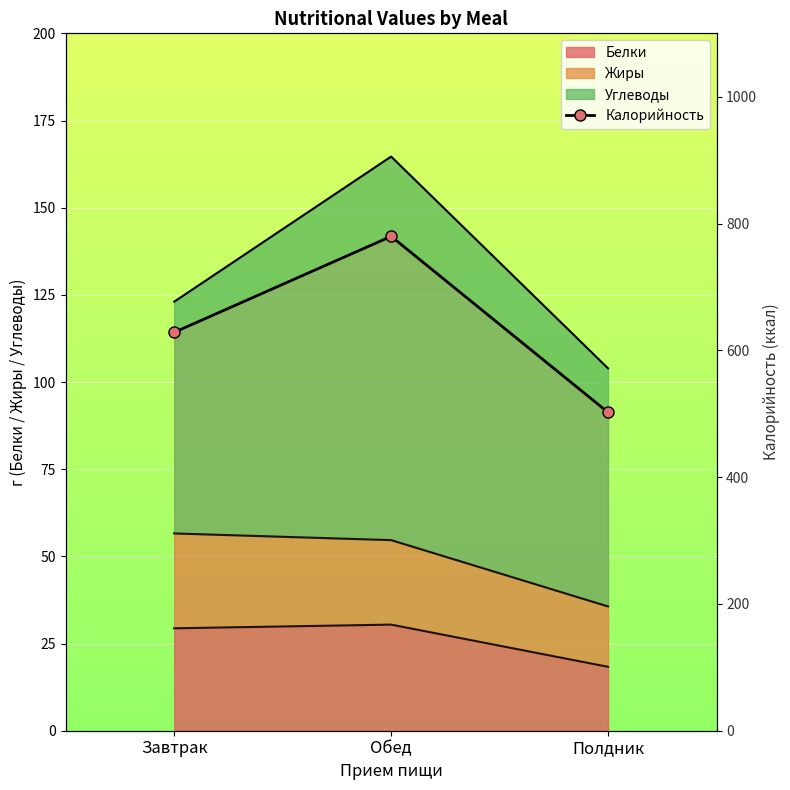

What is the sum of the values at Полдник and Обед?

1282.0